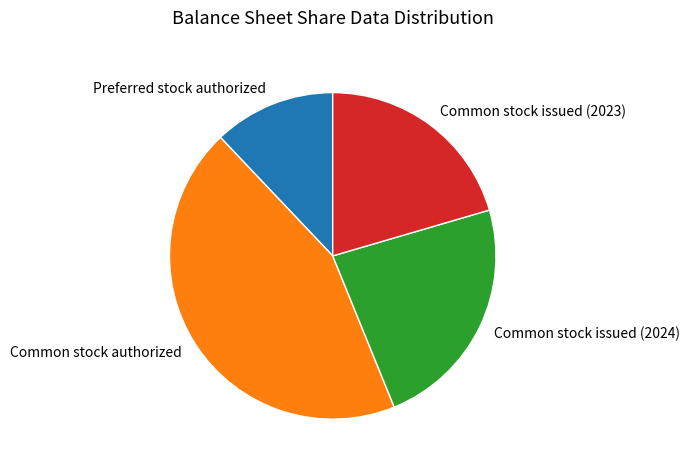

Is the sum of Common stock issued (2024) and Common stock authorized greater than half?

Yes